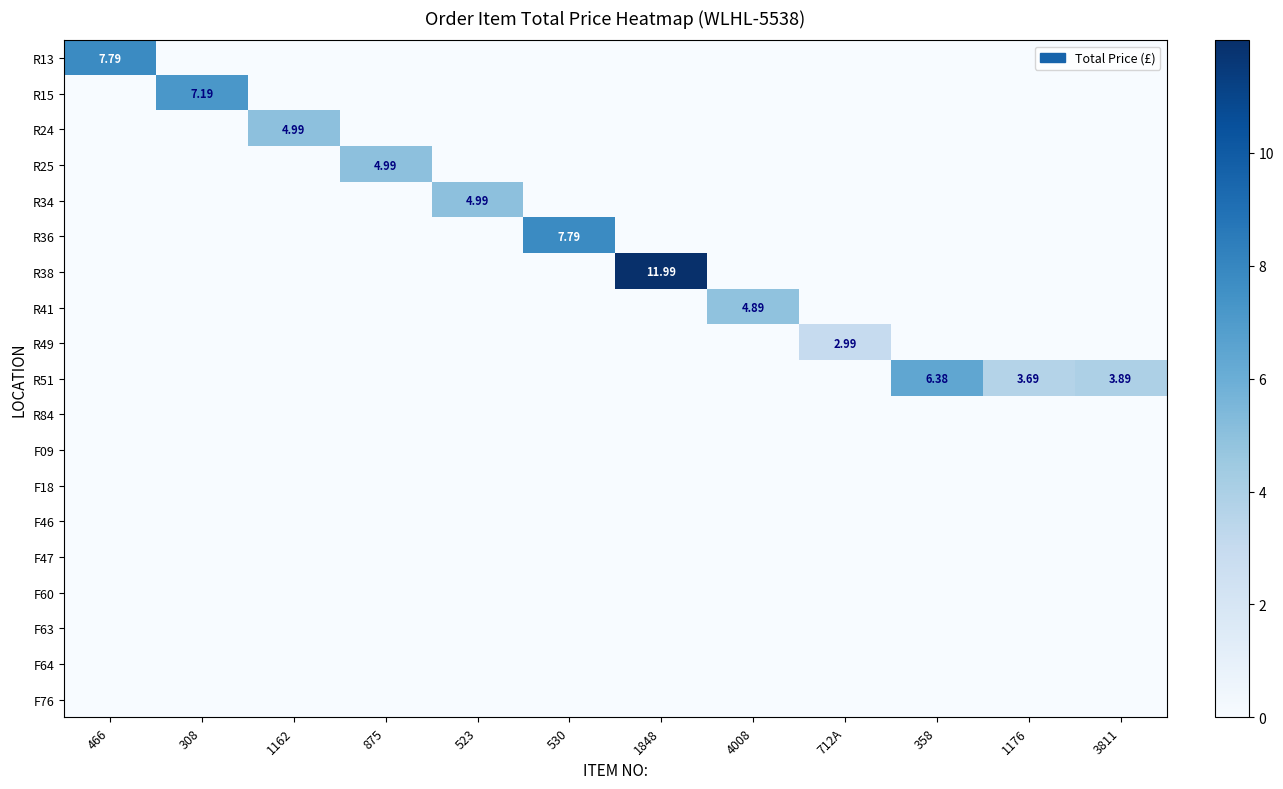

How many series are shown in this chart?

19